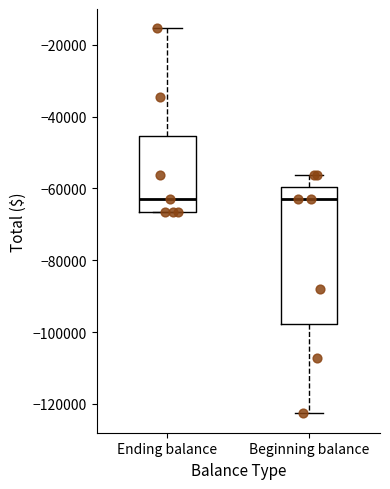

Reading left to right, transcribe this box plot: for each box, give where its median line is, the range the box spans, and where its two whiskers end, as read against the y-axis. The values are not printed on the chart, so give them approximately, as read against the axis.

Ending balance: median -62000, box -66000 to -46000, whiskers -66000 to -16000
Beginning balance: median -62000, box -98000 to -60000, whiskers -122000 to -56000